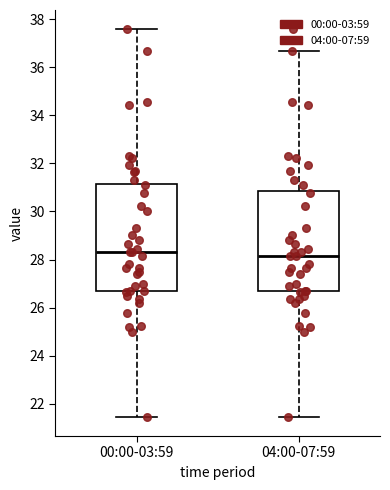

Reading left to right, transcribe this box plot: for each box, give where its median line is, the range the box spans, and where its two whiskers end, as read against the y-axis. The values are not printed on the chart, so give them approximately, as read against the axis.

00:00-03:59: median 28.4, box 26.8 to 31.2, whiskers 21.4 to 37.6
04:00-07:59: median 28.2, box 26.6 to 30.8, whiskers 21.4 to 36.6